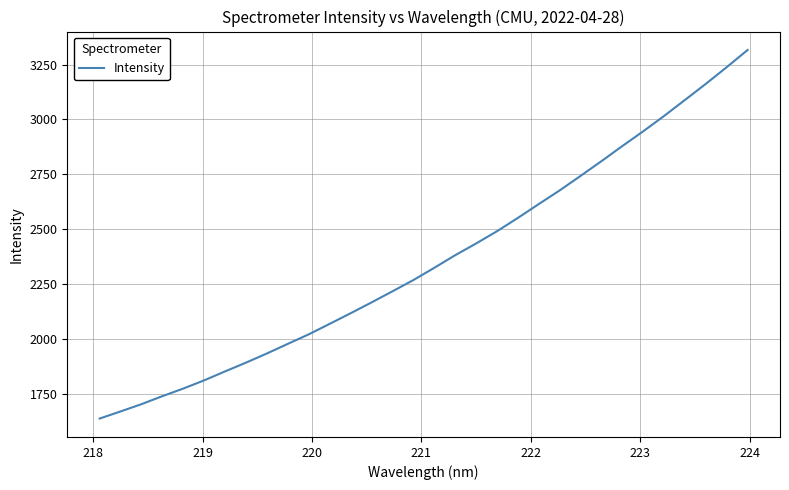

What is the difference between the maximum and minimum values?

1680.2